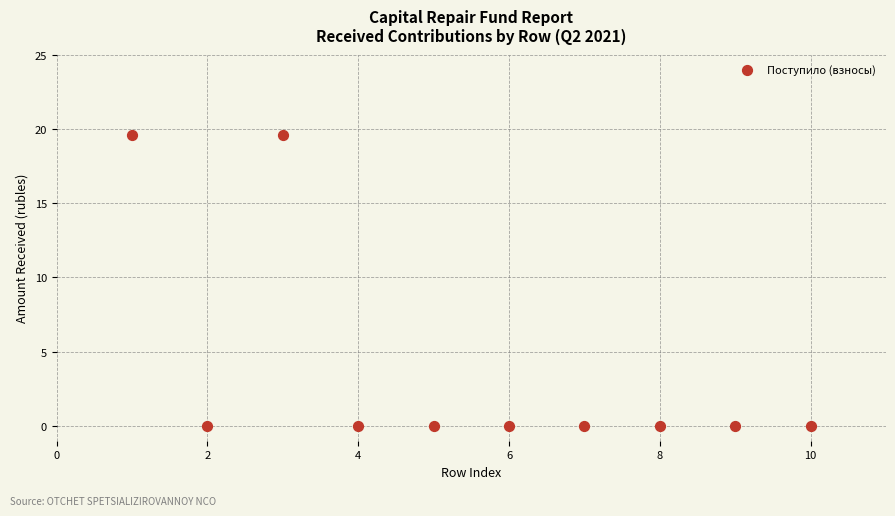

What is the range of Y values (max minus min)?

19.6